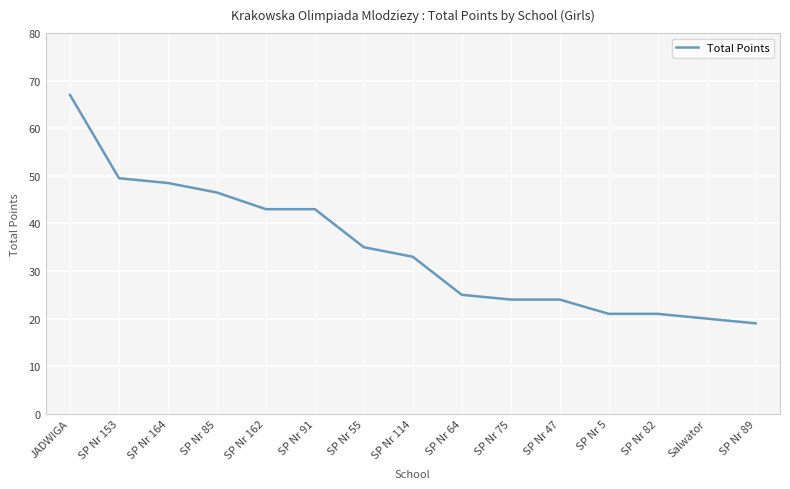

What is the difference between the maximum and minimum values?

48.0